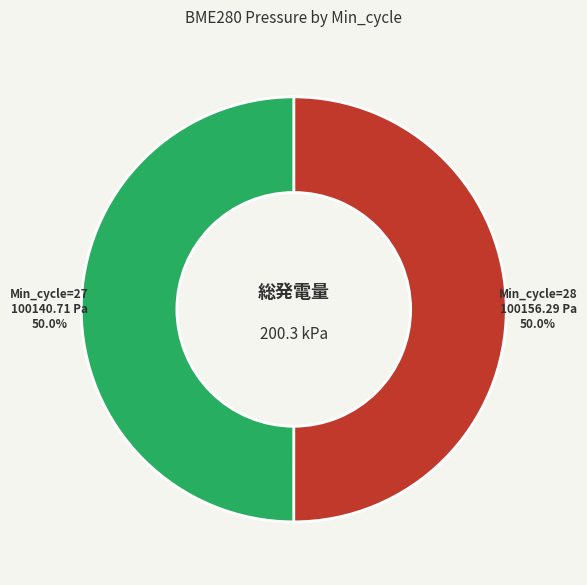

What percentage do Min_cycle=27 and Min_cycle=28 together represent?

100.0%